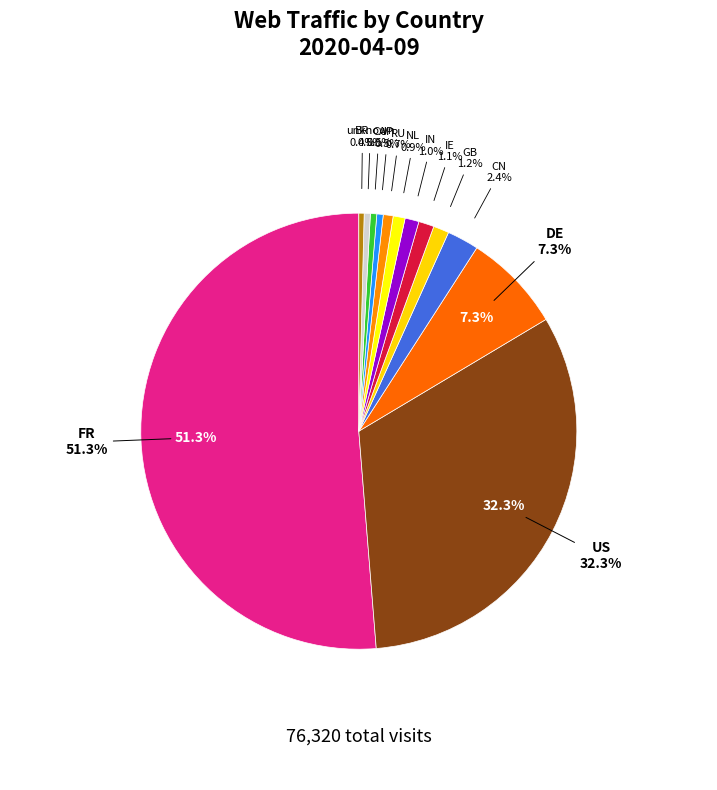

How many segments does this pie chart have?

13